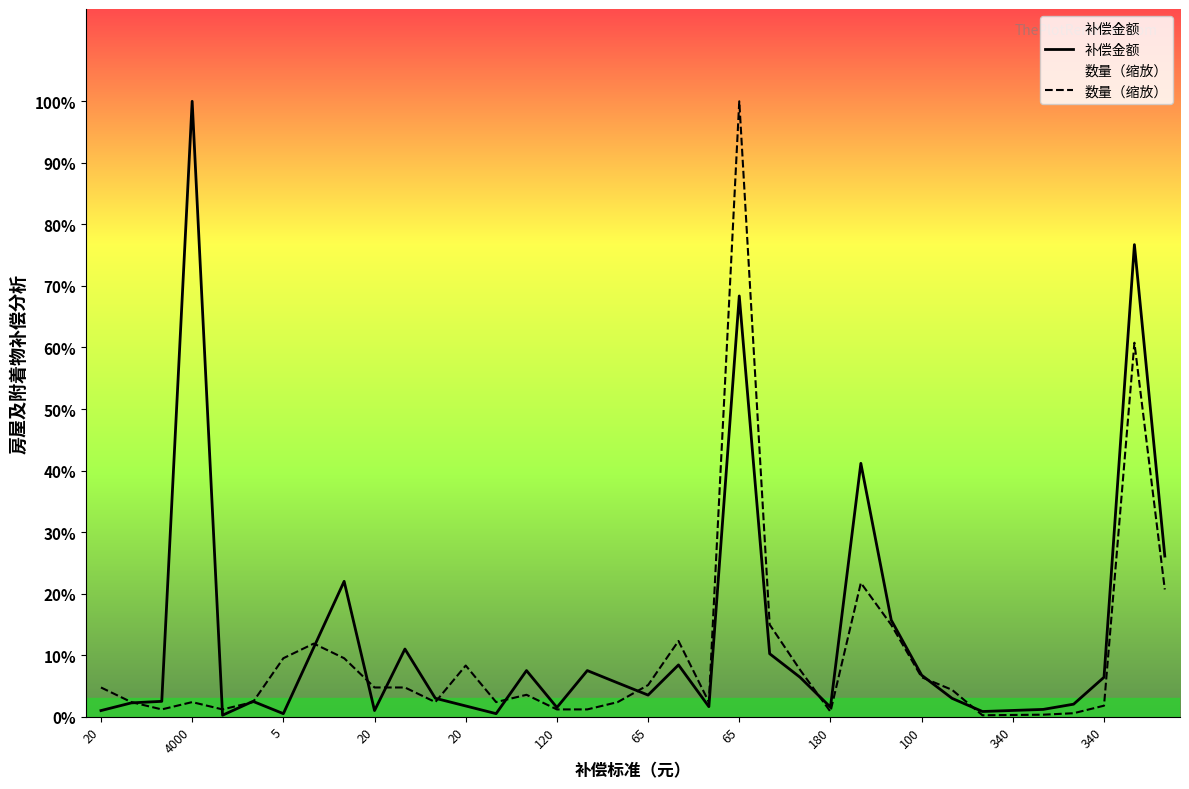

What are all the series names shown in the legend?

补偿金额, 数量（缩放）